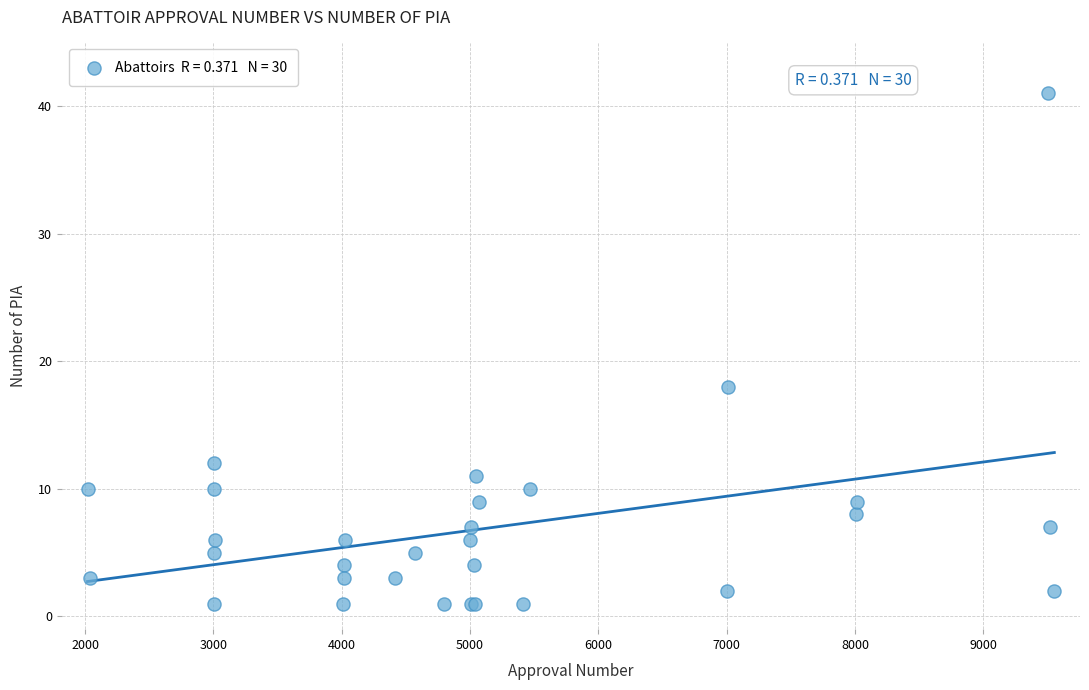

What Y value in the scatter plot is closest to 21?

18